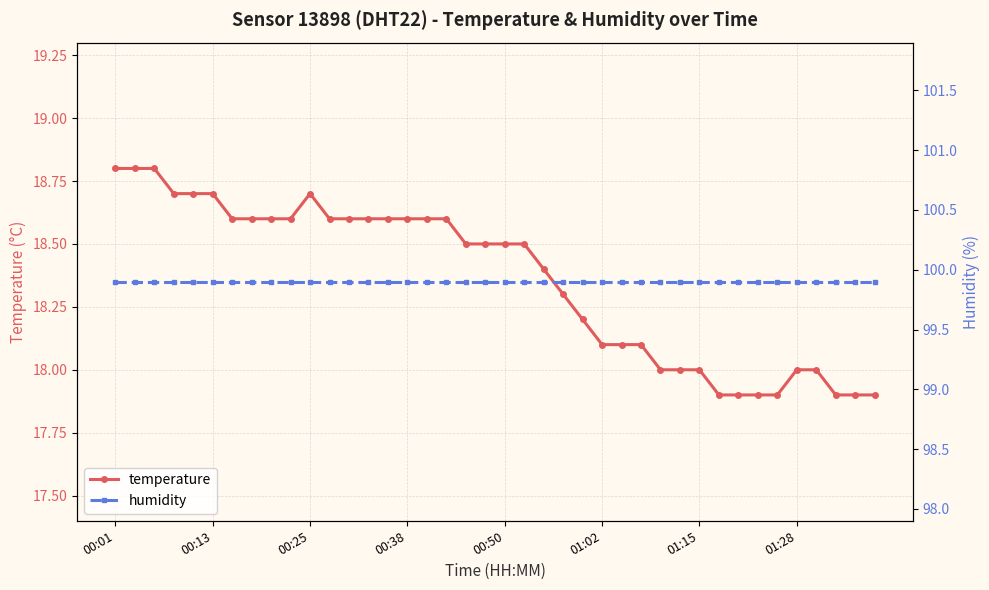

What is the difference between the maximum and minimum values in the temperature series?

0.9